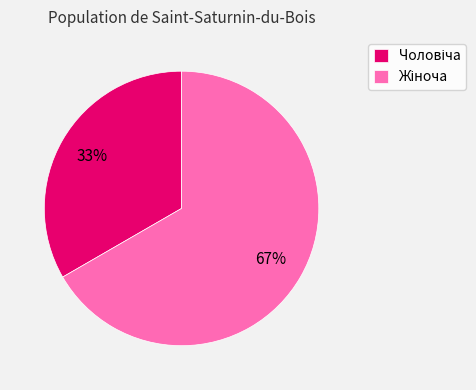

Does any single category account for the majority?

Yes